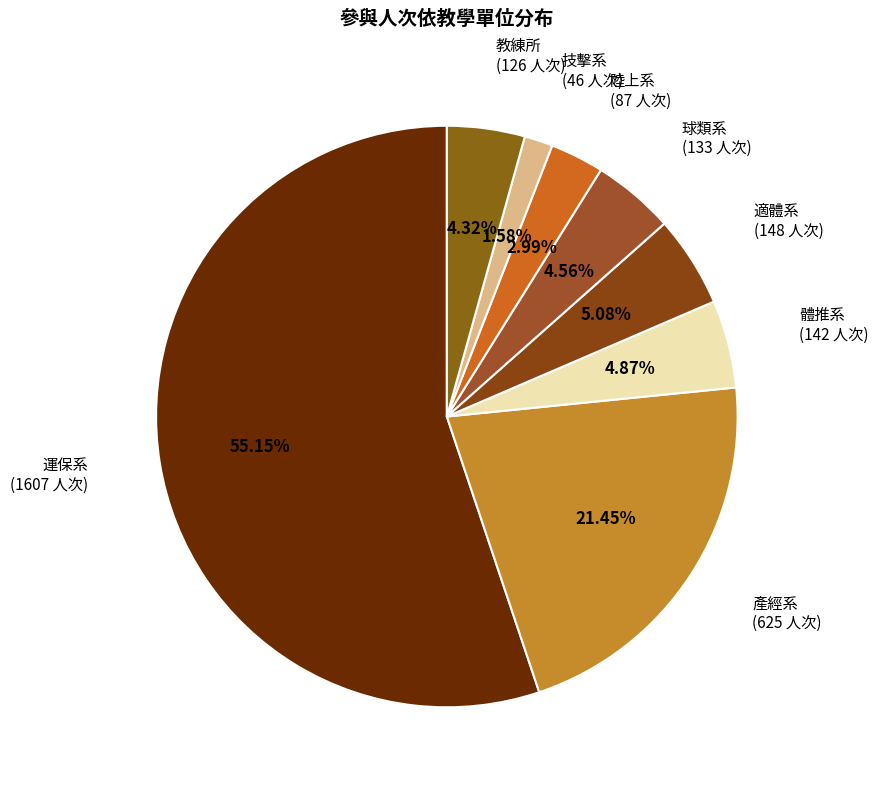

How many segments does this pie chart have?

8